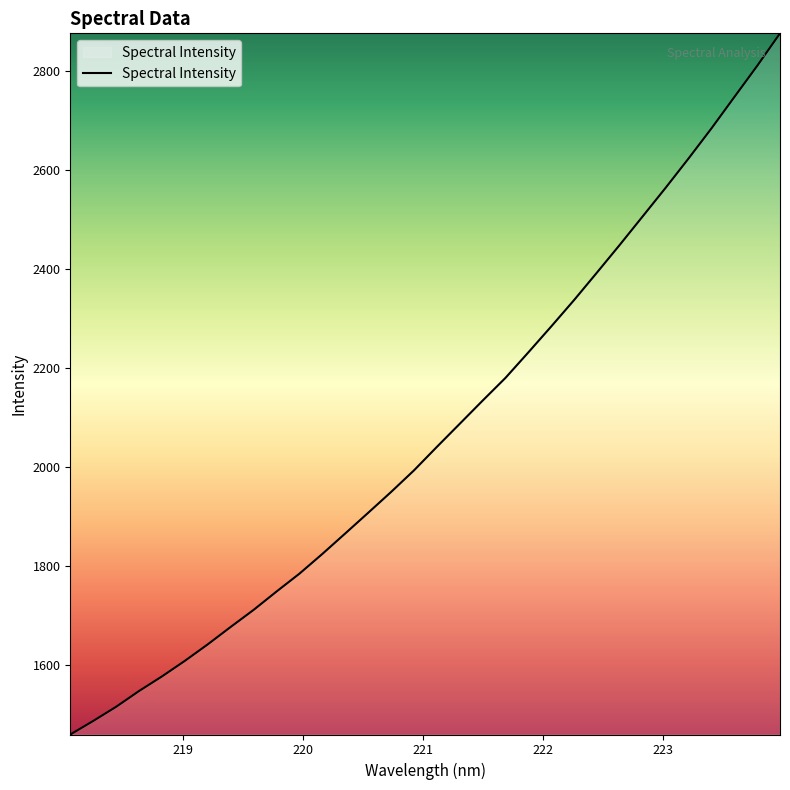

What is the minimum value shown in the chart?

1459.3